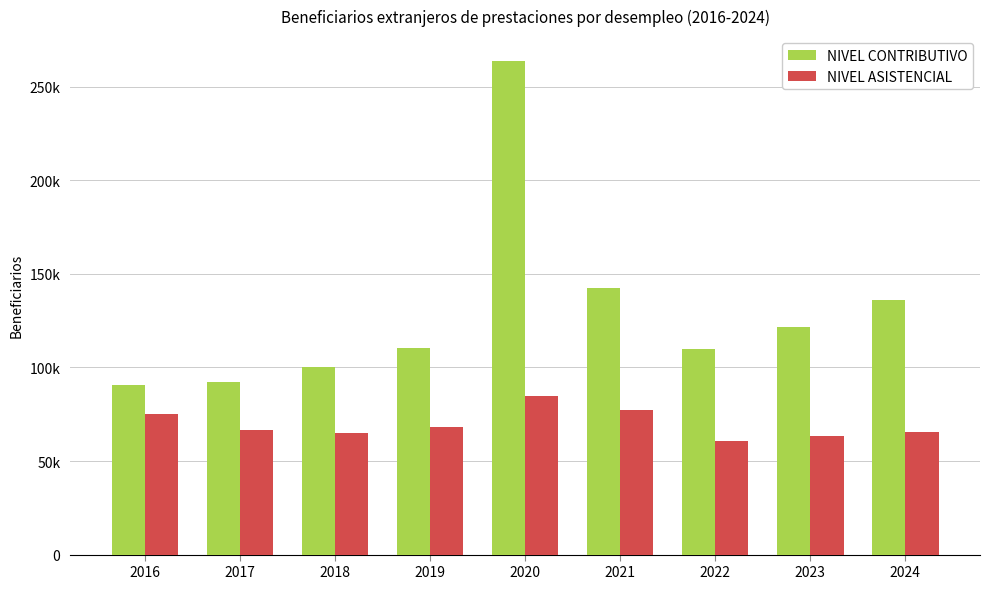

What is the value of the NIVEL ASISTENCIAL bar at the 8th from the left?

63496.3